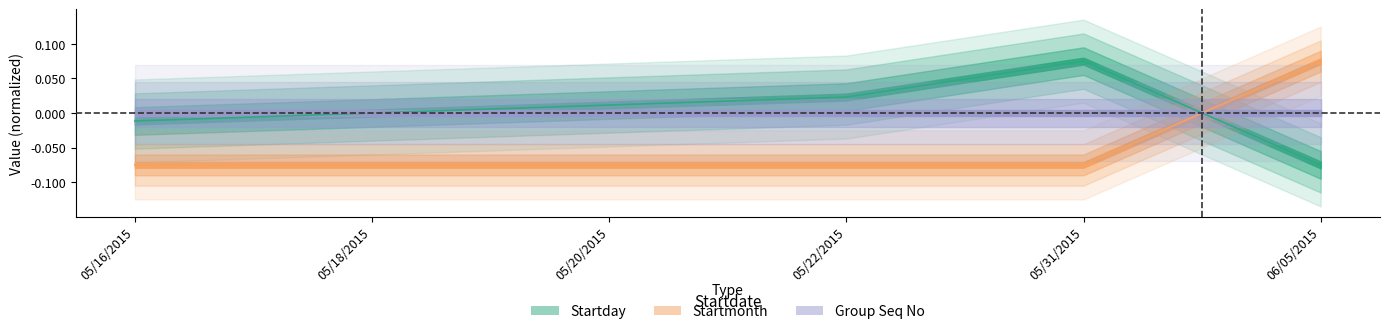

What is the total value across all series at 05/16/2015?

-0.1